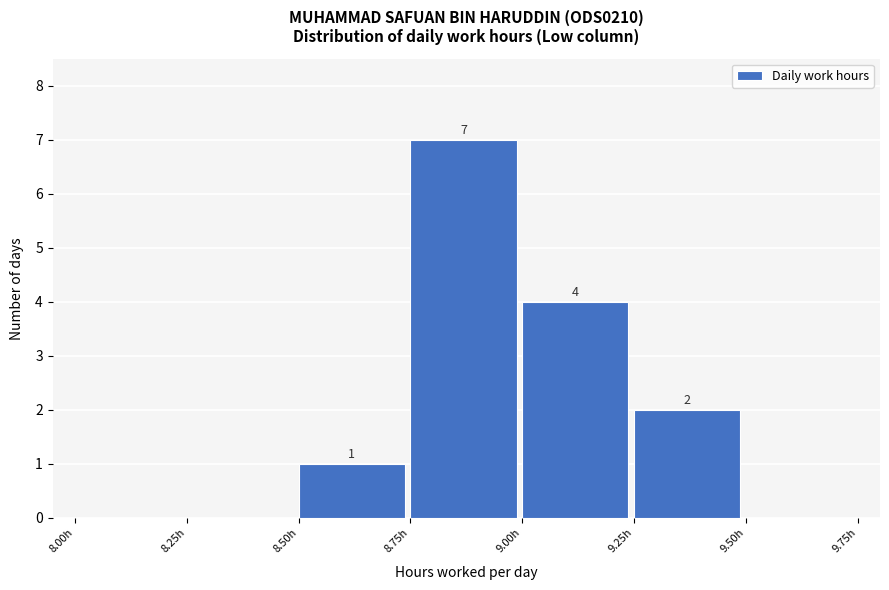

Over which range of the x-axis is the bar tallest?

8.75 to 9.00